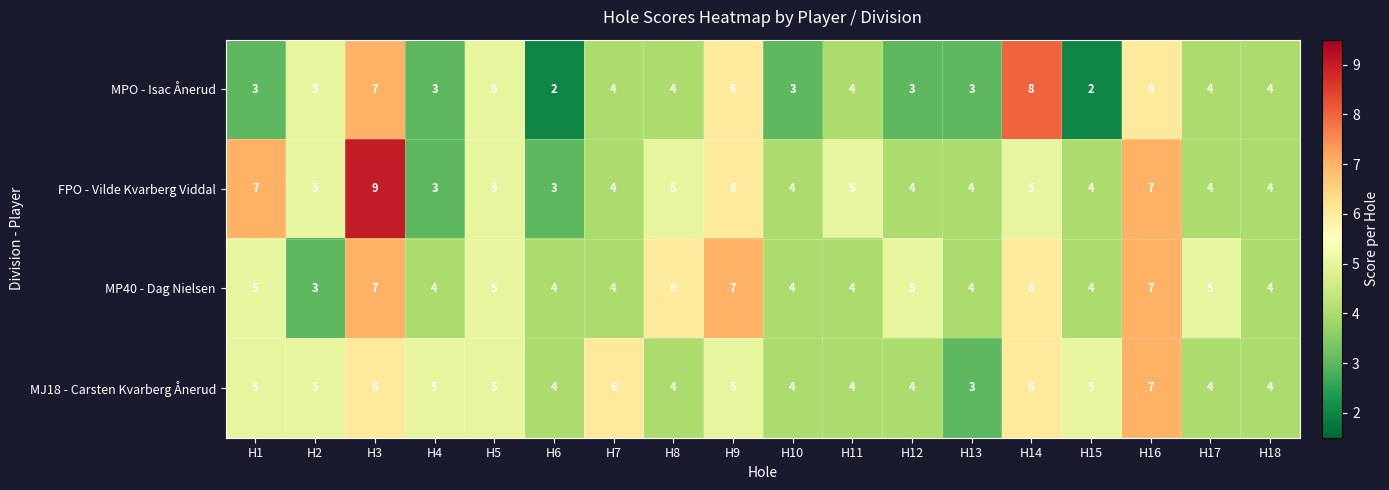

At which category is the sum across all series the highest?

H3